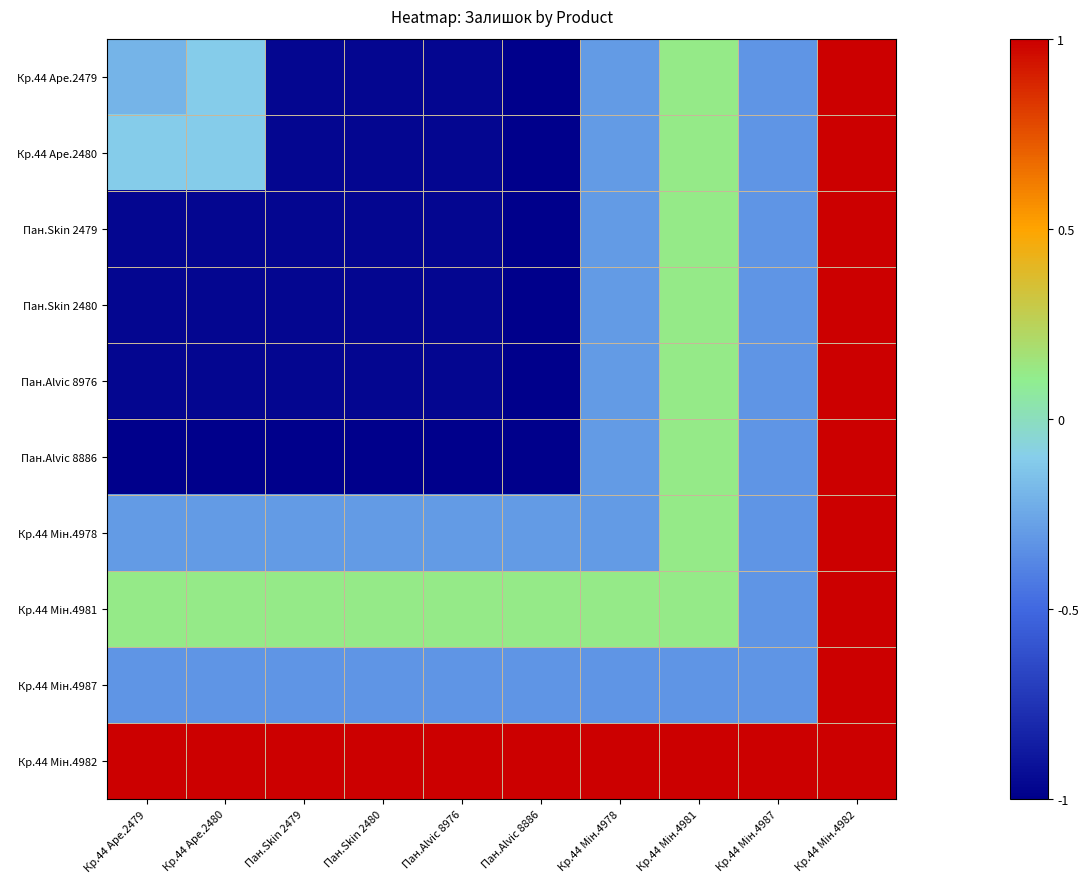

The value of Кр.44 Мін.4978 at Кр.44 Мін.4982 is 1.4. True or false?

False